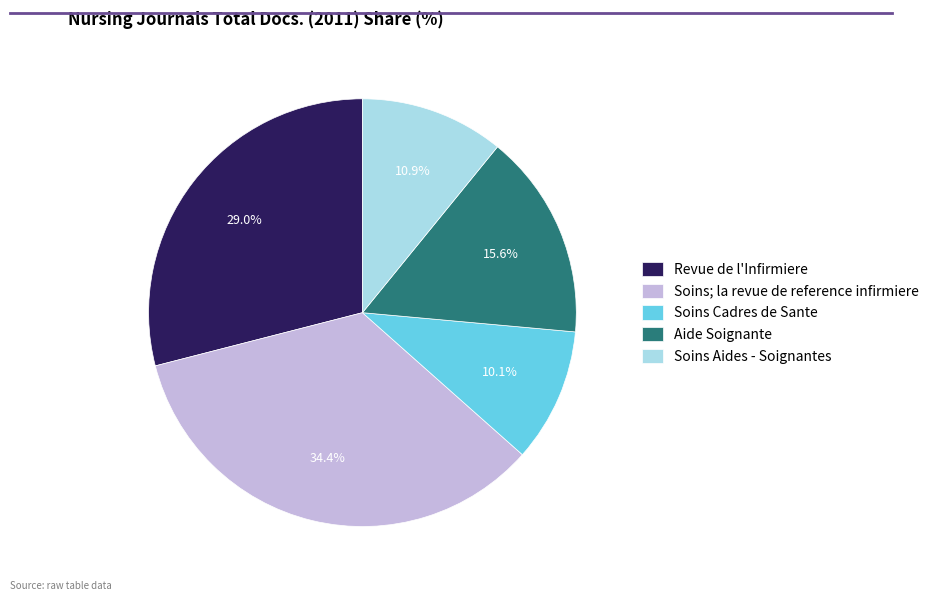

The Soins; la revue de reference infirmiere slice represents 34% of the pie. True or false?

True